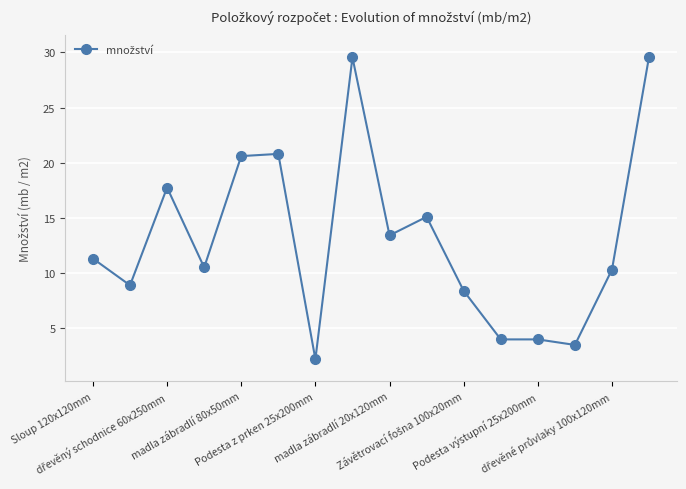

What is the value of the 2nd point from the left?

8.9